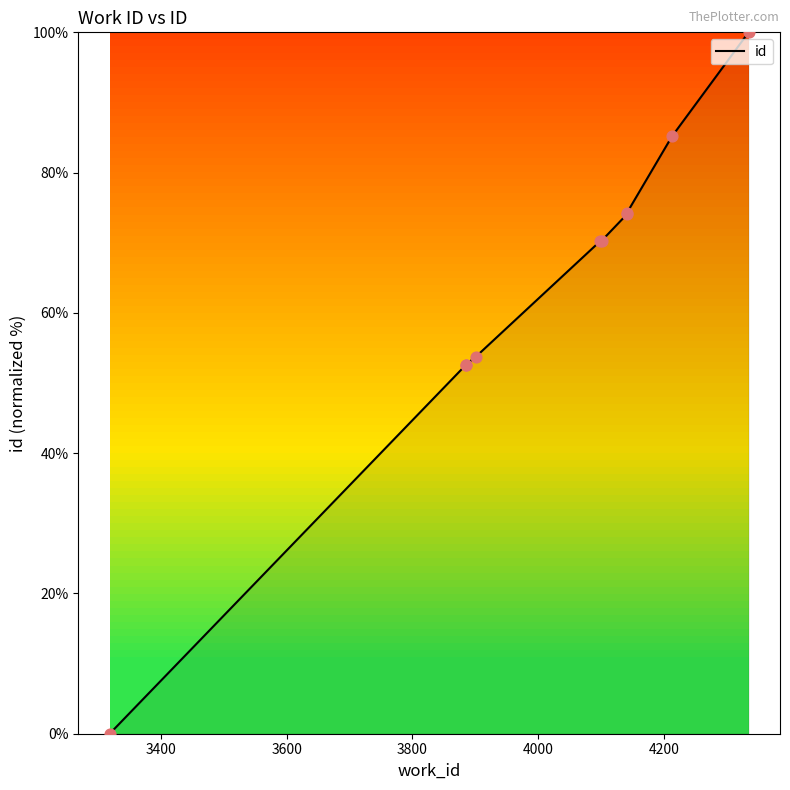

Between 4000 and 3600, which is larger?

4000